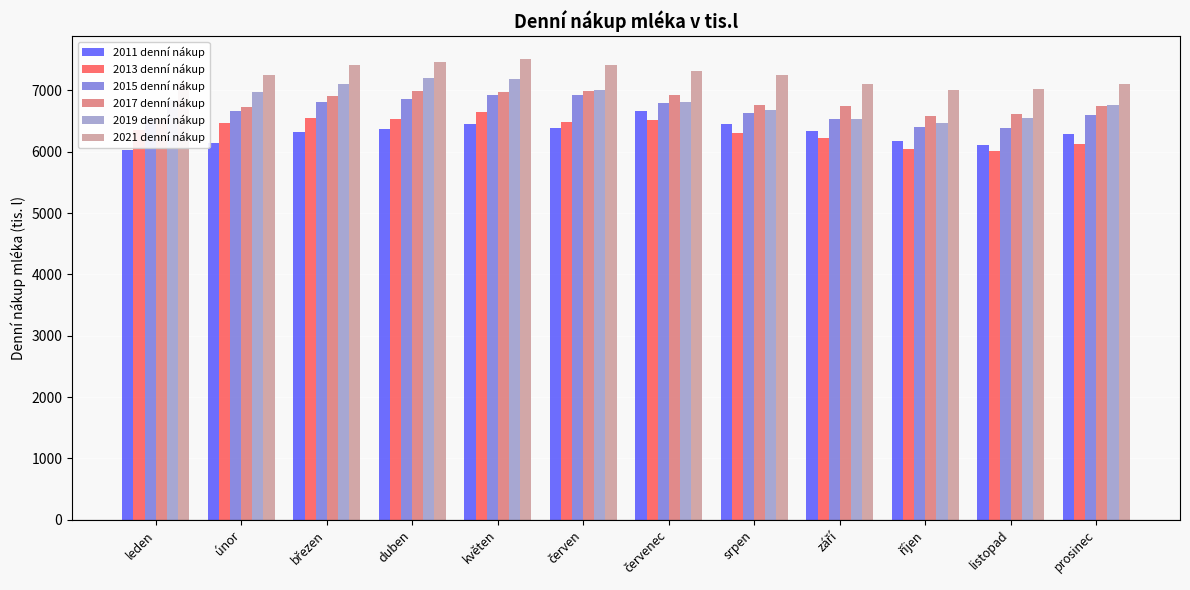

What is the difference between the second highest and minimum values in the 2021 denní nákup series?

459.3